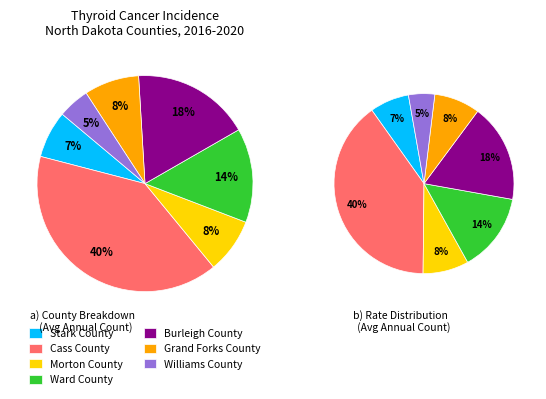

What percentage is the Burleigh County slice, to the nearest percent?

18%